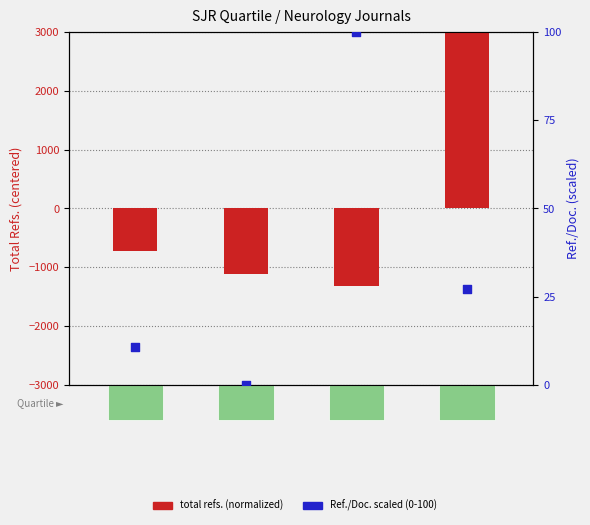

What is the total value across all series at Q2?

-1118.2